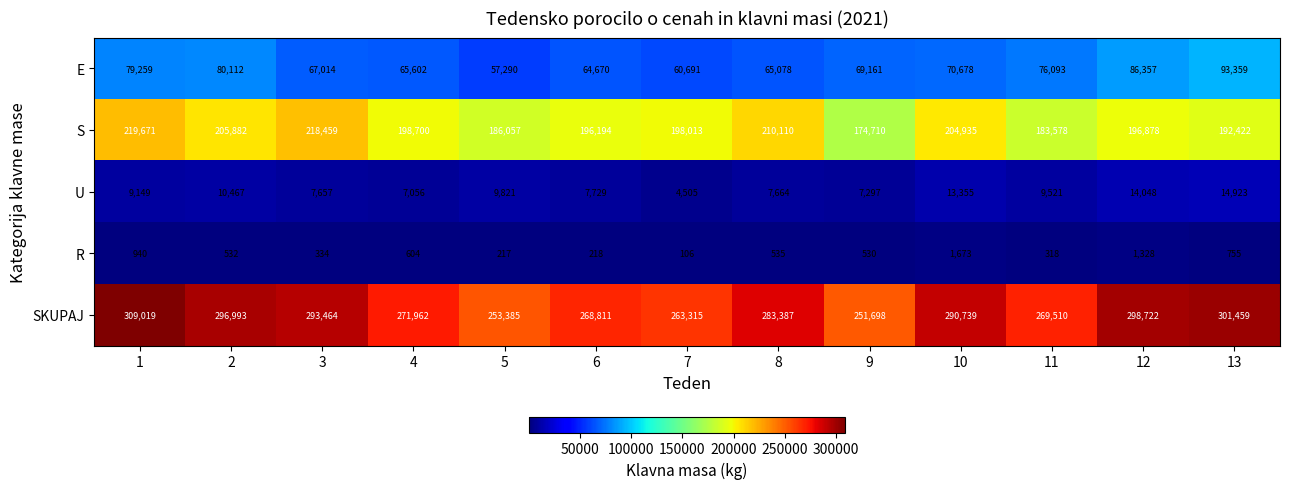

Which series has the largest range (max minus min)?

SKUPAJ